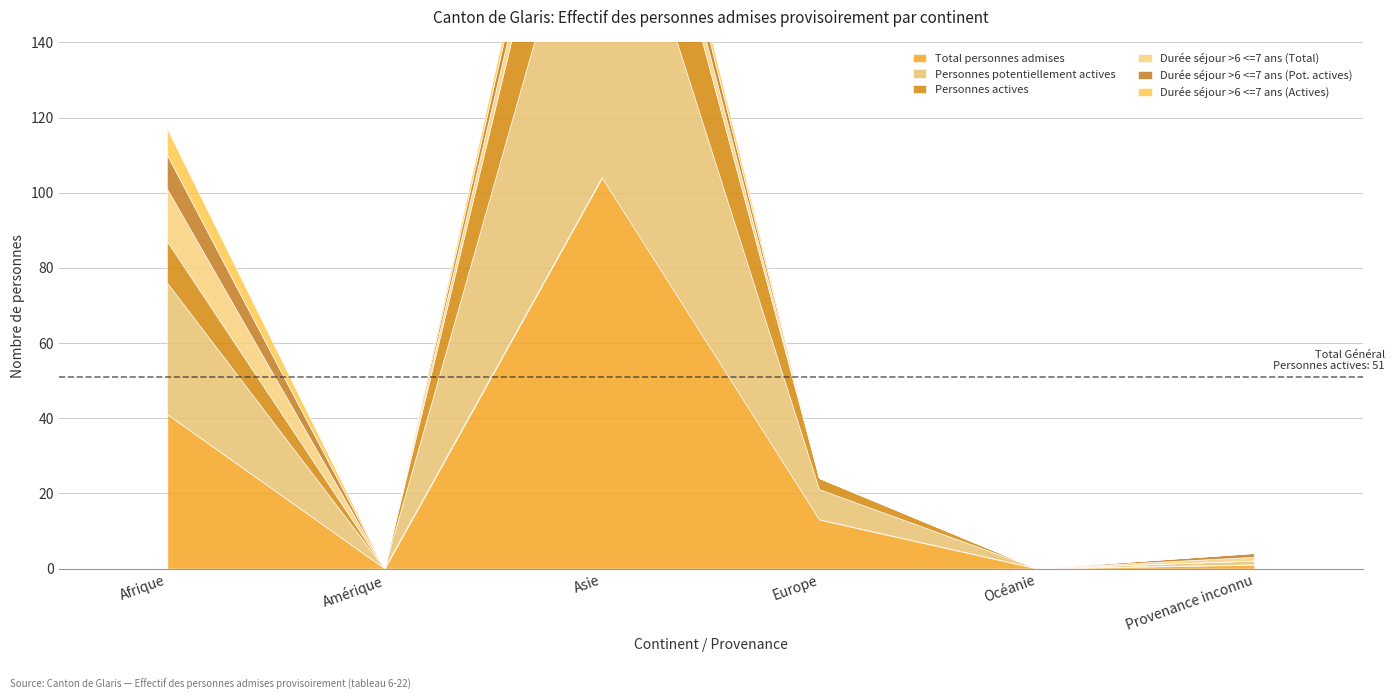

Is it true that Personnes actives equals 11 at Afrique?

True